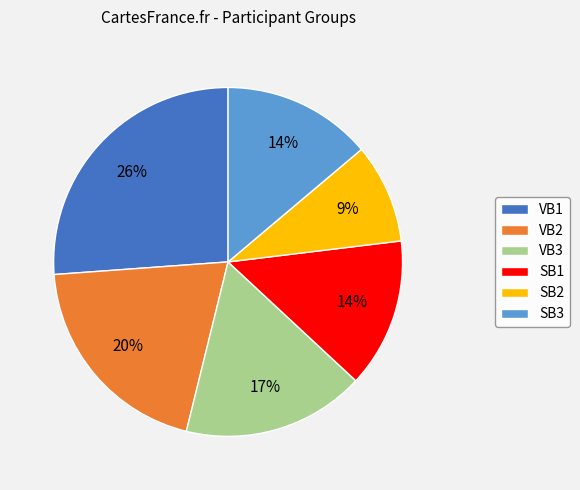

Do VB1 and VB2 together represent more than half of the pie?

No